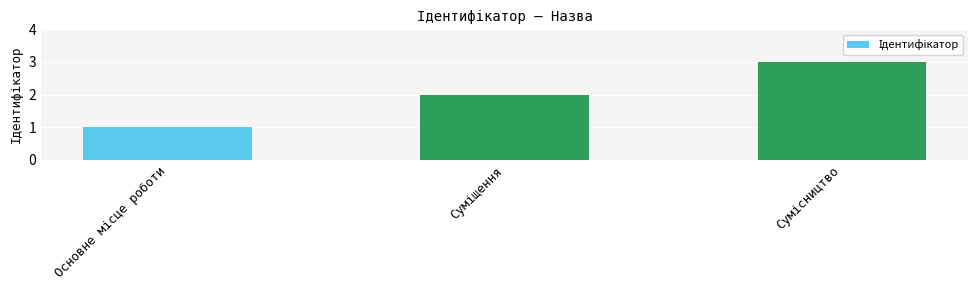

What is the sum of all values?

6